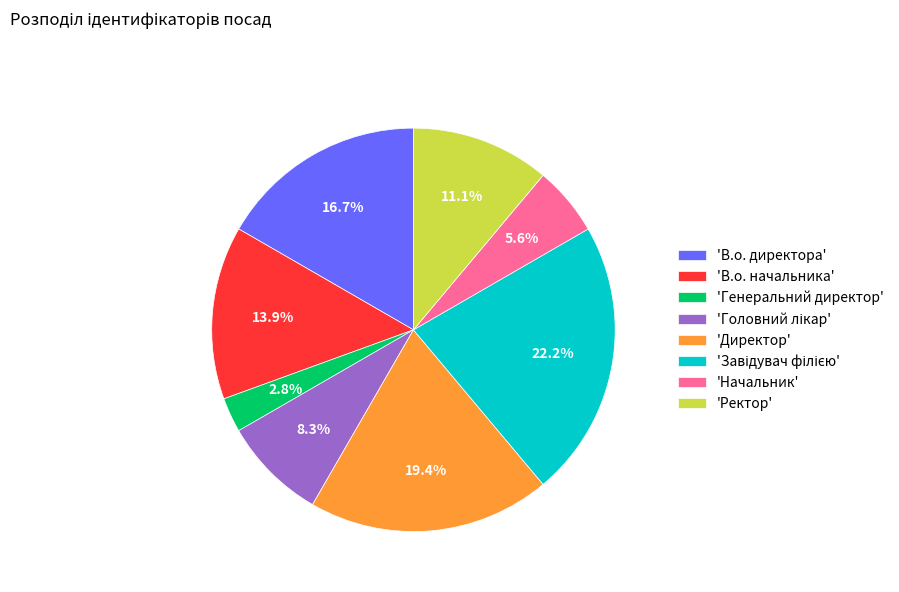

Does 'В.о. начальника' represent more than half of the total?

No